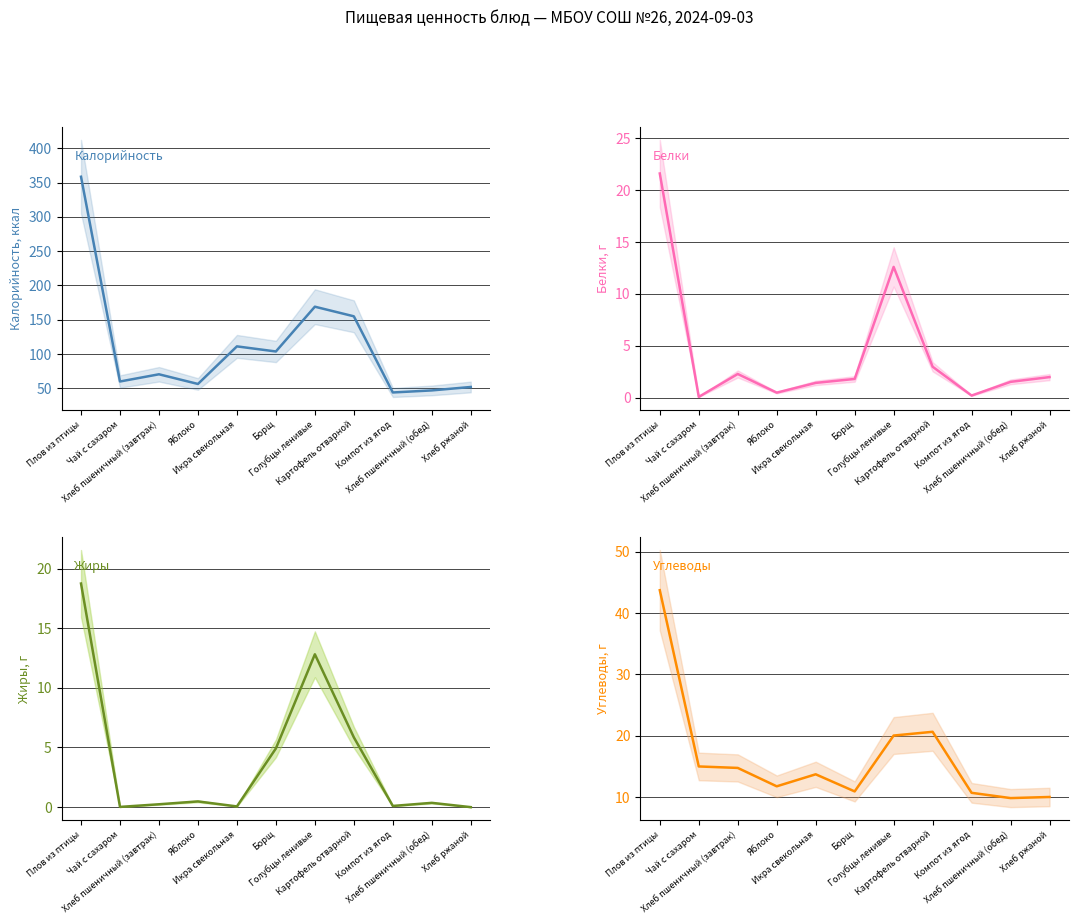

Which series has the largest total across all categories?

Калорийность